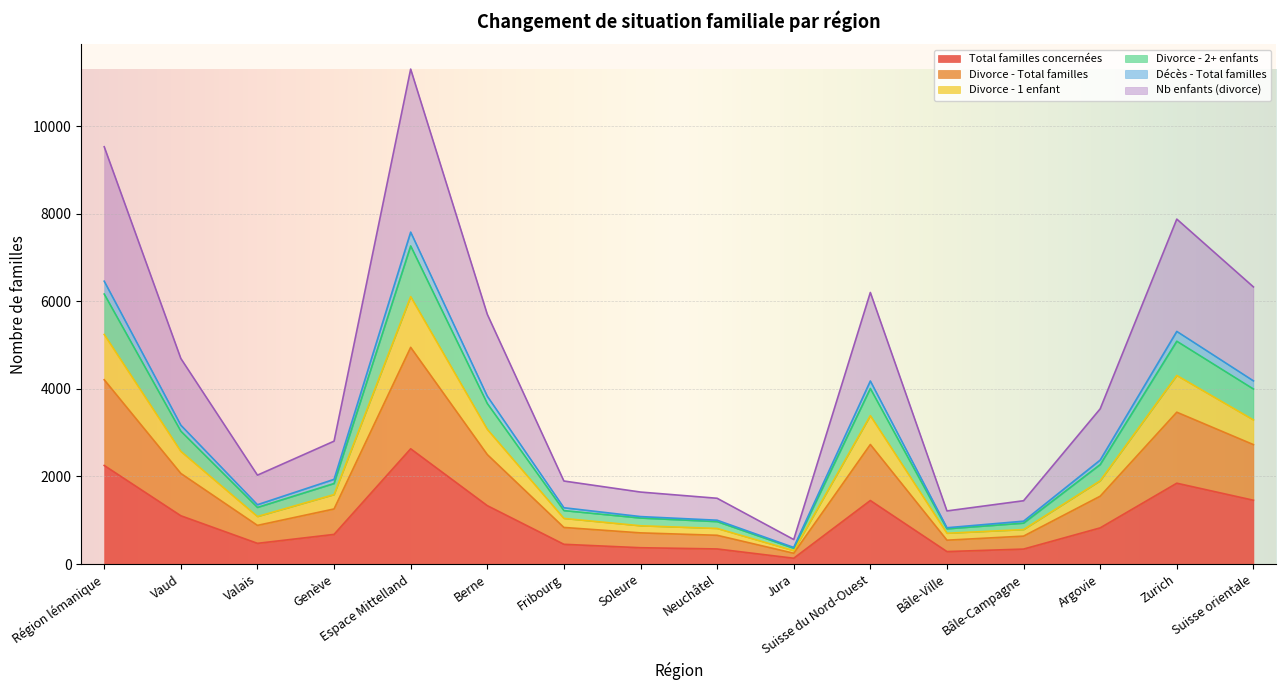

How many lines are shown in the chart?

6